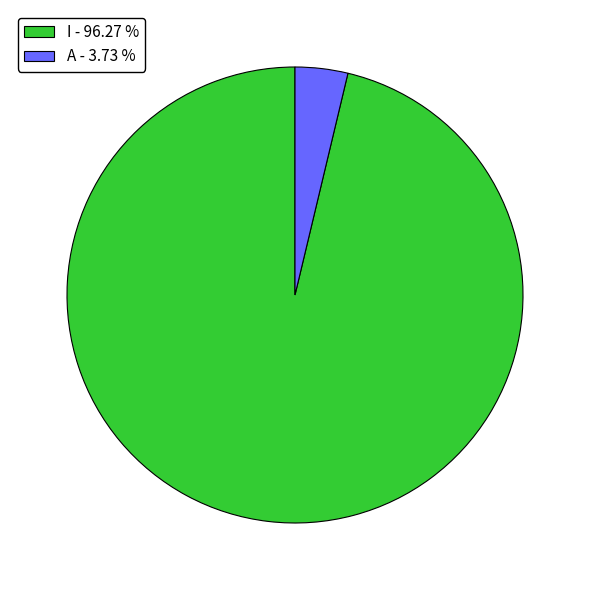

Is there a majority slice in this chart?

Yes